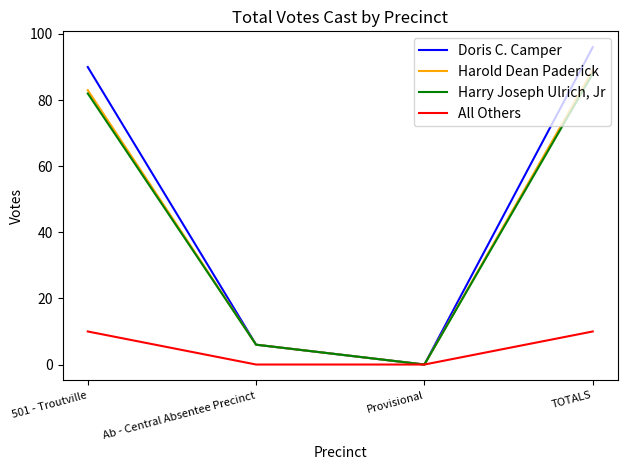

Is this an area chart (filled region under the line)?

No